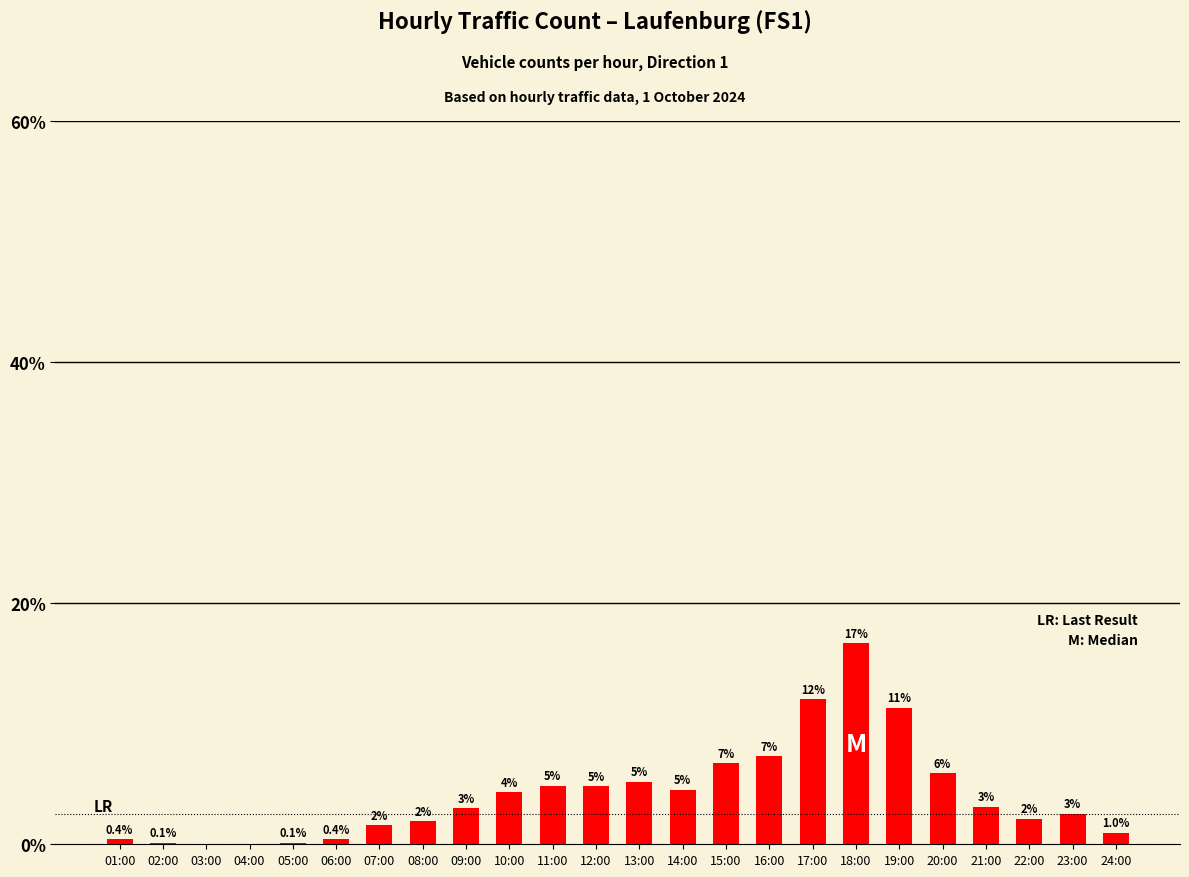

The value at 13:00 is 6.9. True or false?

False